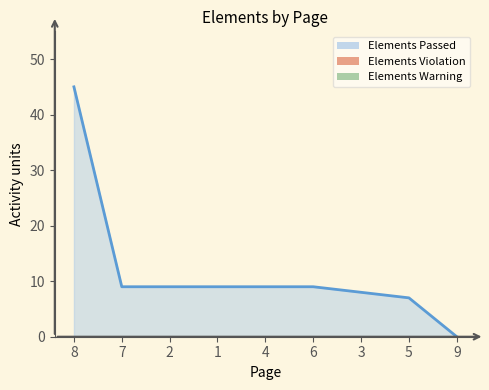

Reading left to right, list all the values displayed in this chart.

Elements Passed: 8=45	7=9	2=9	1=9	4=9	6=9	3=8	5=7	9=0
Elements Violation: 8=0	7=0	2=0	1=0	4=0	6=0	3=0	5=0	9=0
Elements Warning: 8=0	7=0	2=0	1=0	4=0	6=0	3=0	5=0	9=0